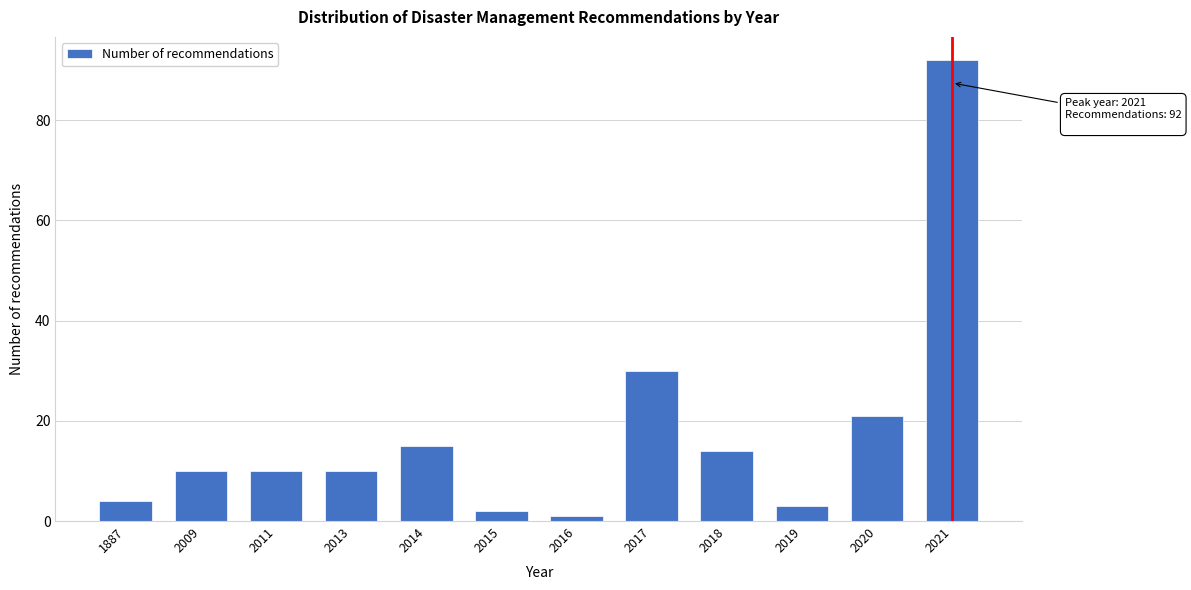

Reading right to left, what are all the values shown in this chart?

2021=92	2020=21	2019=3	2018=14	2017=30	2016=1	2015=2	2014=15	2013=10	2011=10	2009=10	1887=4